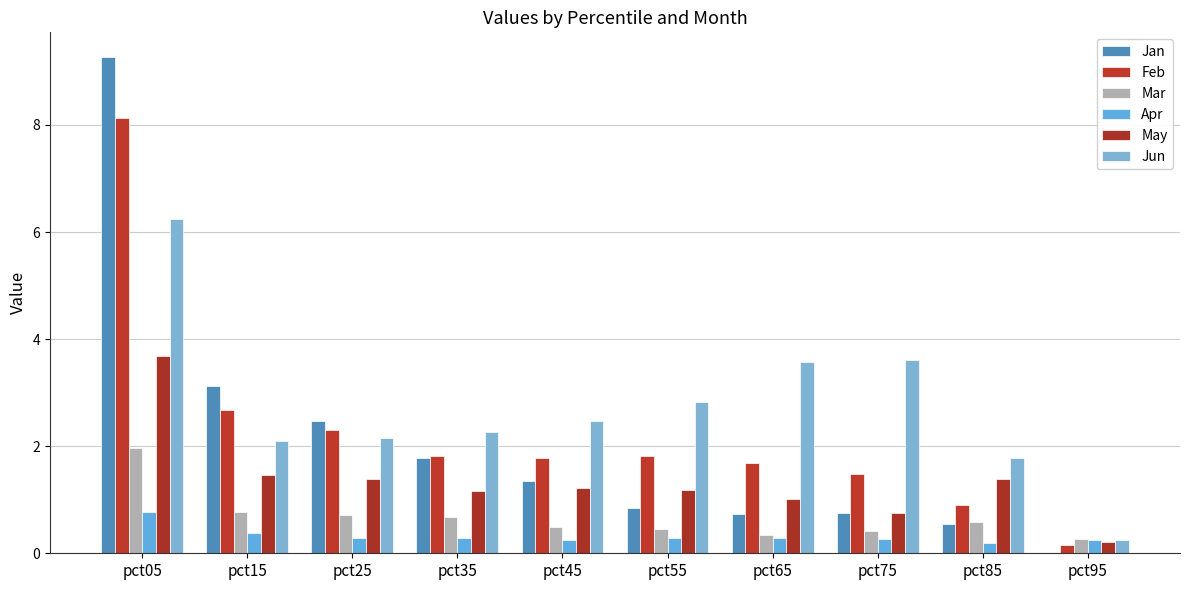

What is the value of the Mar bar at the 9th from the left?

0.6